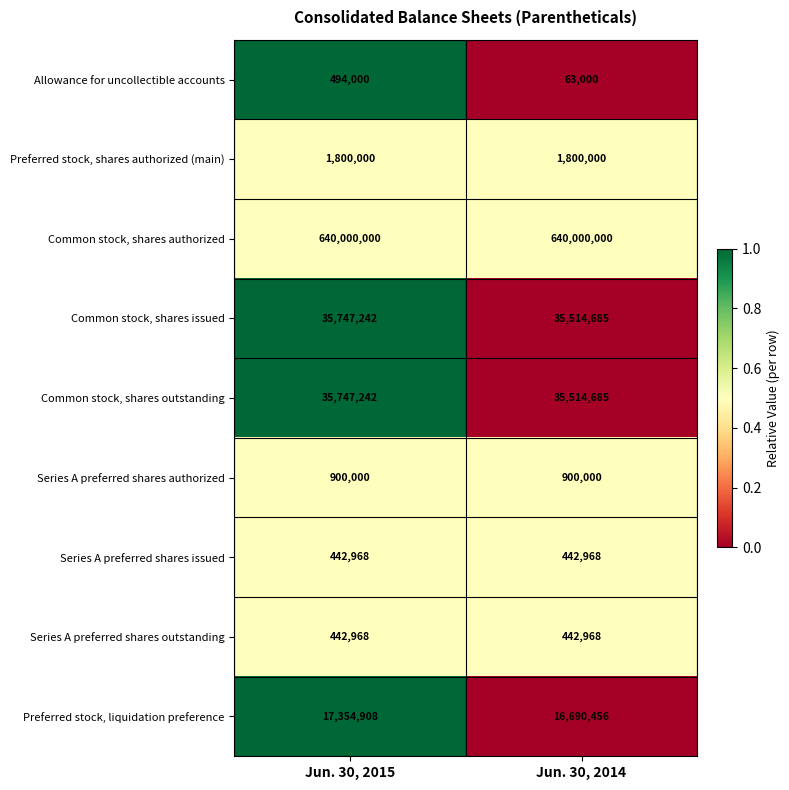

Reading left to right, transcribe all the data shown in this chart.

Allowance for uncollectible accounts: 494000	63000
Preferred stock, shares authorized (main): 1800000	1800000
Common stock, shares authorized: 640000000	640000000
Common stock, shares issued: 35747242	35514685
Common stock, shares outstanding: 35747242	35514685
Series A preferred shares authorized: 900000	900000
Series A preferred shares issued: 442968	442968
Series A preferred shares outstanding: 442968	442968
Preferred stock, liquidation preference: 17354908	16690456